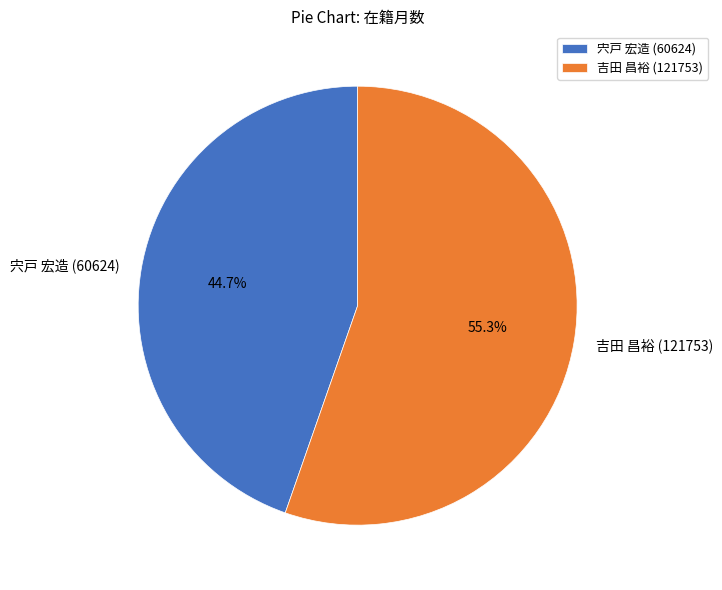

True or false: 宍戸 宏造 (60624) accounts for 59% of the total.

False